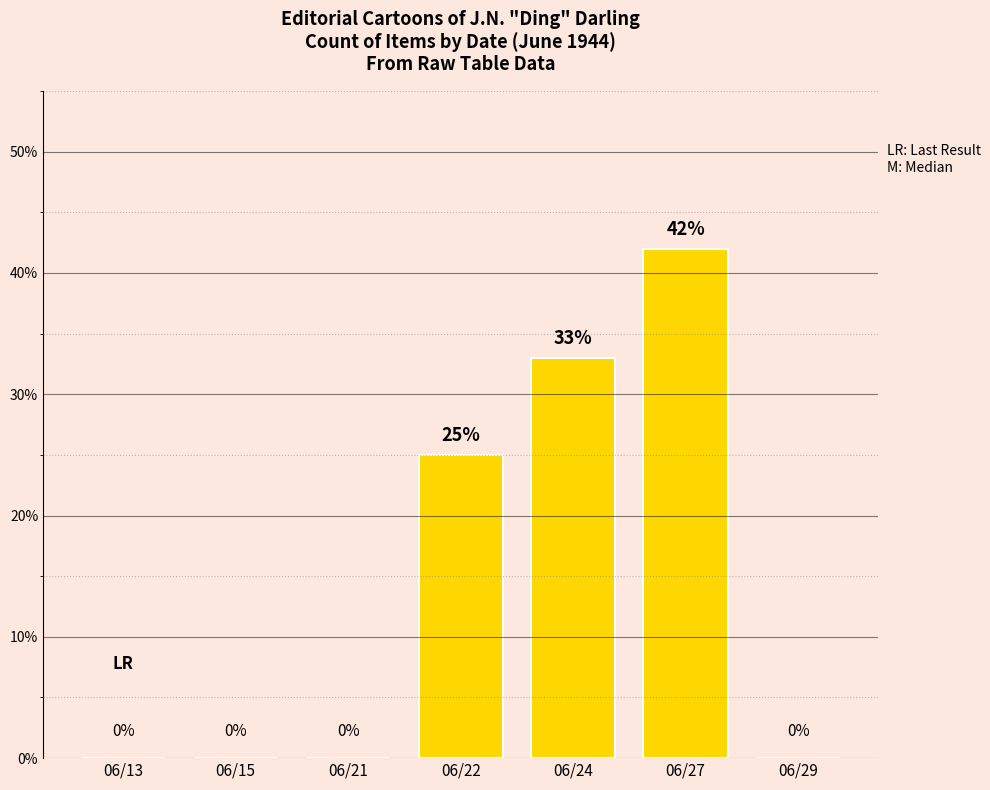

What is the change in value from 06/21 to 06/24?

+33